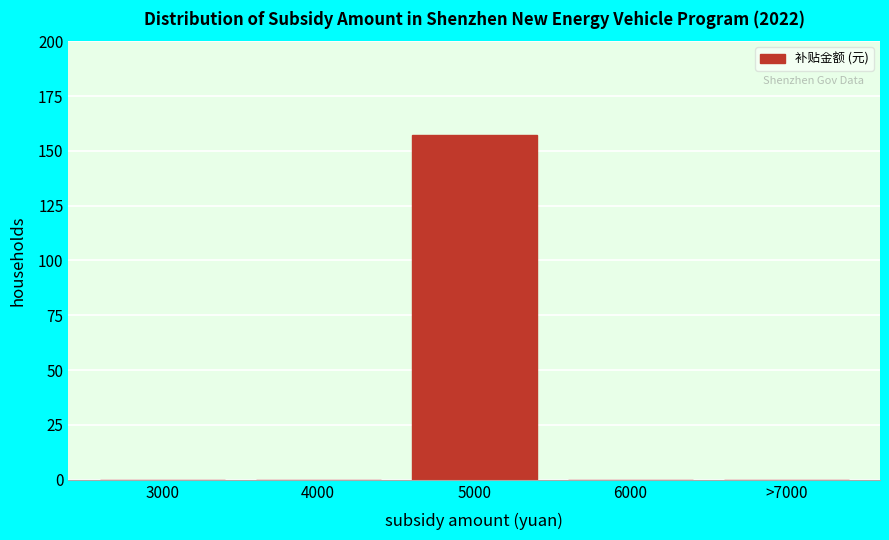

Reading right to left, extract all data points from this chart.

>7000=0	6000=0	5000=157	4000=0	3000=0